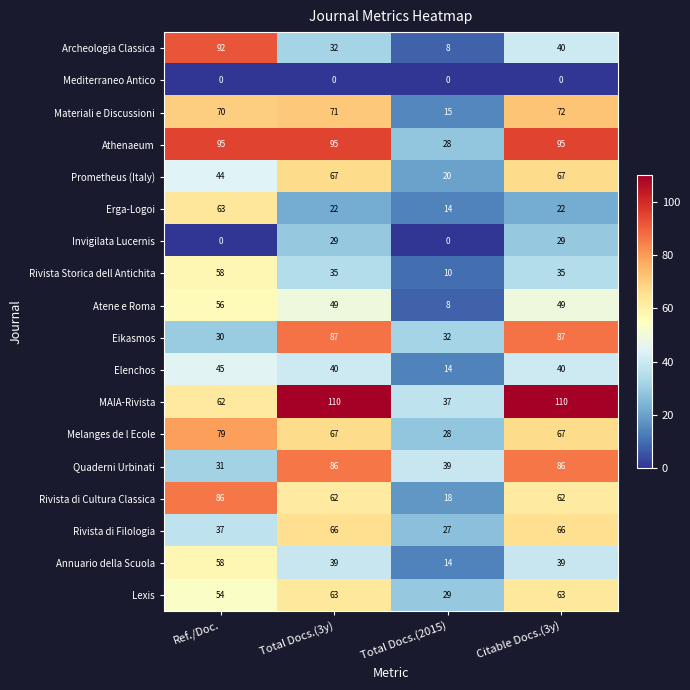

What is the highest value of the Melanges de l Ecole series?

79